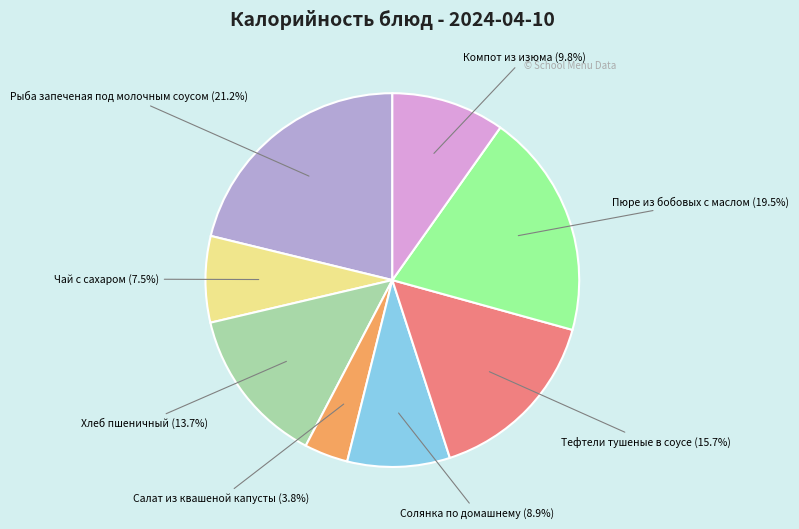

To the nearest percent, what is the difference between the Компот из изюма and Тефтели тушеные в соусе slice percentages?

6%